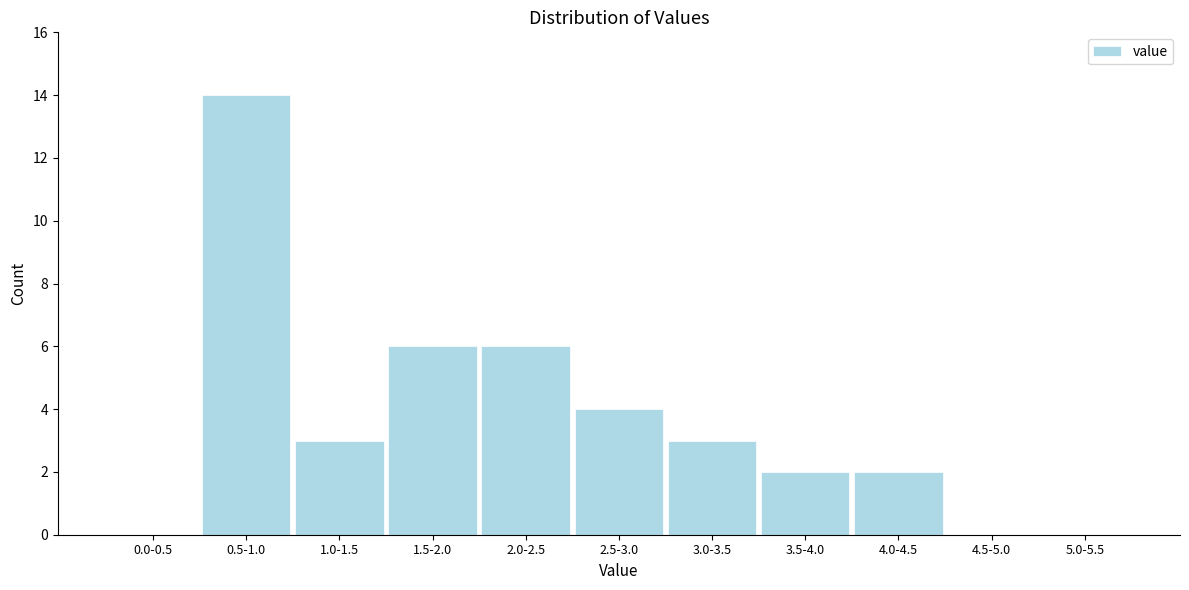

Reading right to left, what are all the values shown in this chart?

5.0-5.5=0	4.5-5.0=0	4.0-4.5=2	3.5-4.0=2	3.0-3.5=3	2.5-3.0=4	2.0-2.5=6	1.5-2.0=6	1.0-1.5=3	0.5-1.0=14	0.0-0.5=0